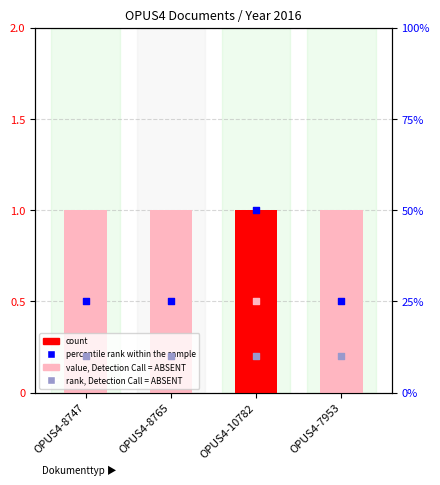

What are all the series names shown in the legend?

count, value, Detection Call = ABSENT, percentile rank within the sample, rank, Detection Call = ABSENT